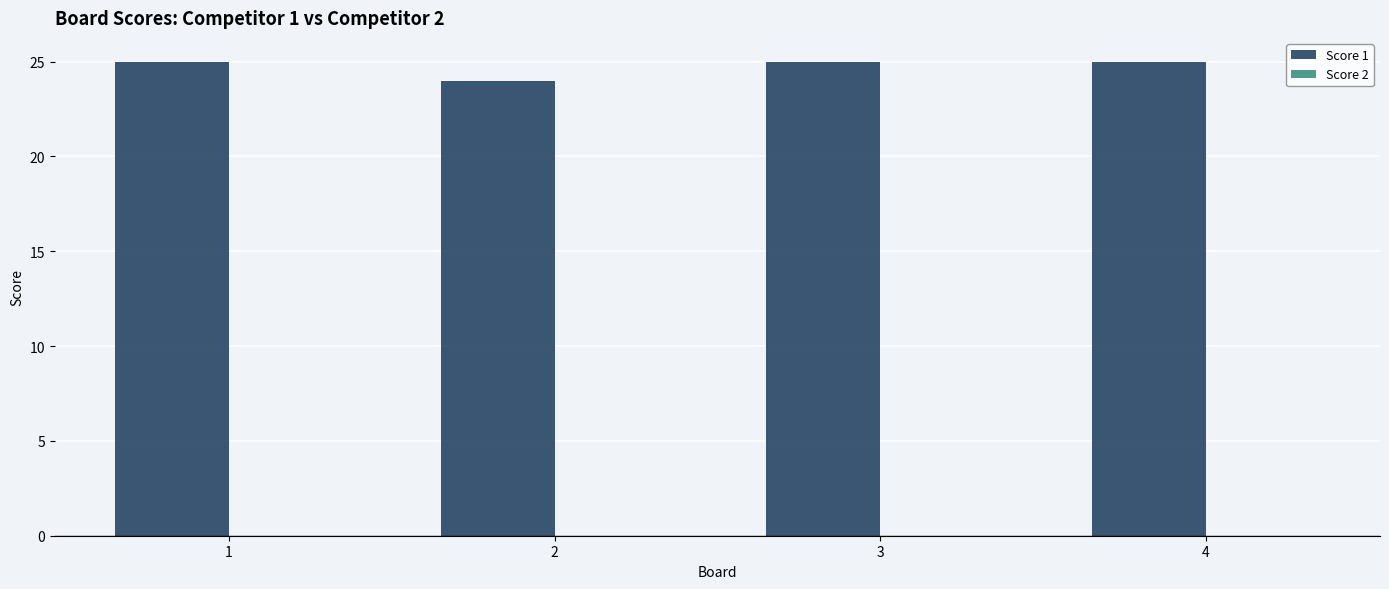

What is the sum of all values?

99